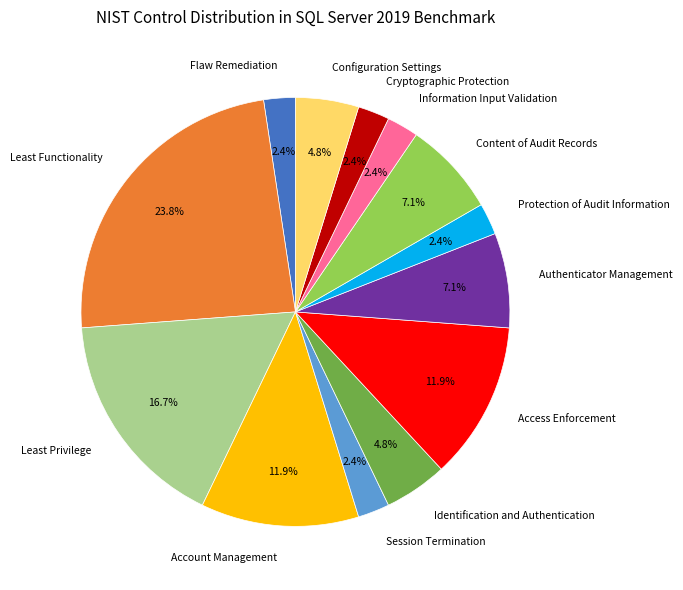

Which category has the biggest portion of the pie?

Least Functionality